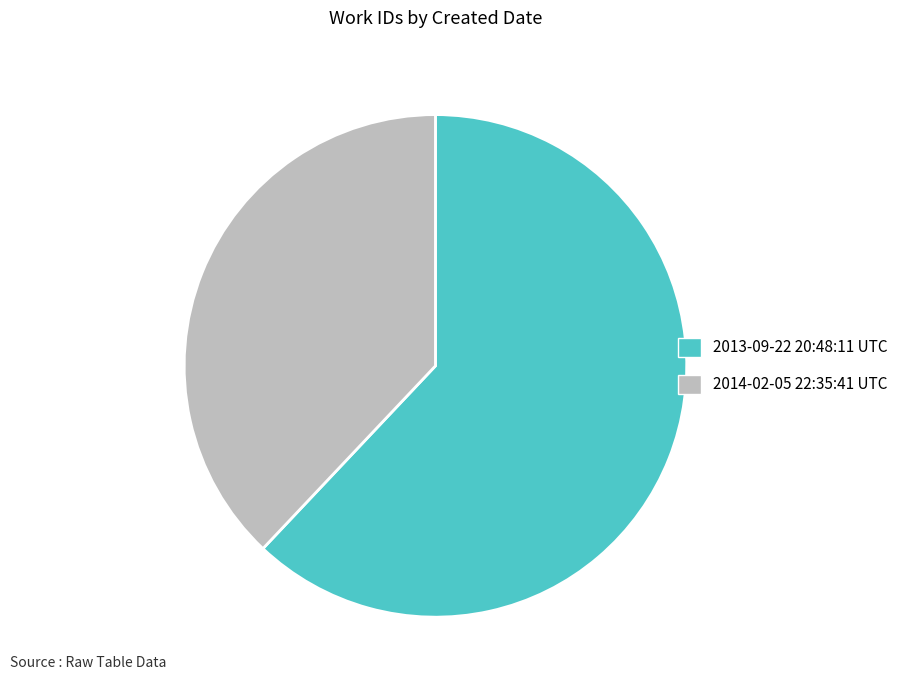

Does any single category account for the majority?

Yes